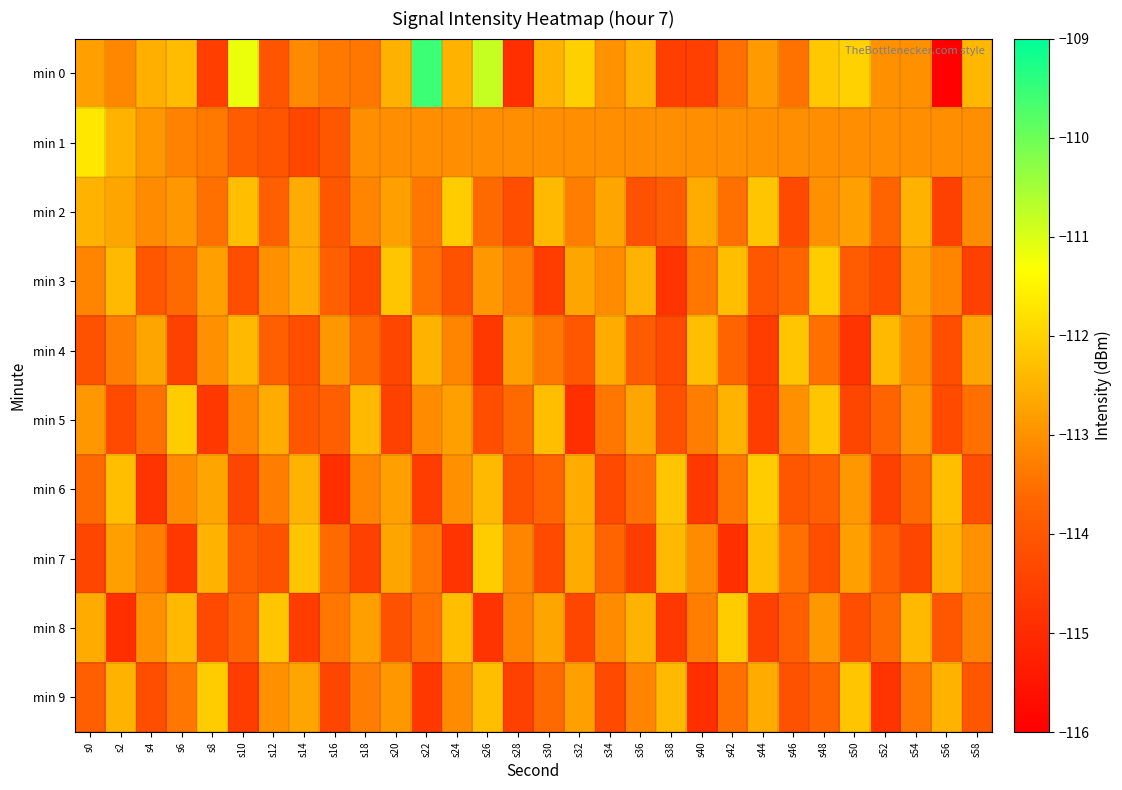

At s18, list the series in order from largest to smallest.

min 5, min 8, min 1, min 2, min 6, min 9, min 0, min 4, min 3, min 7